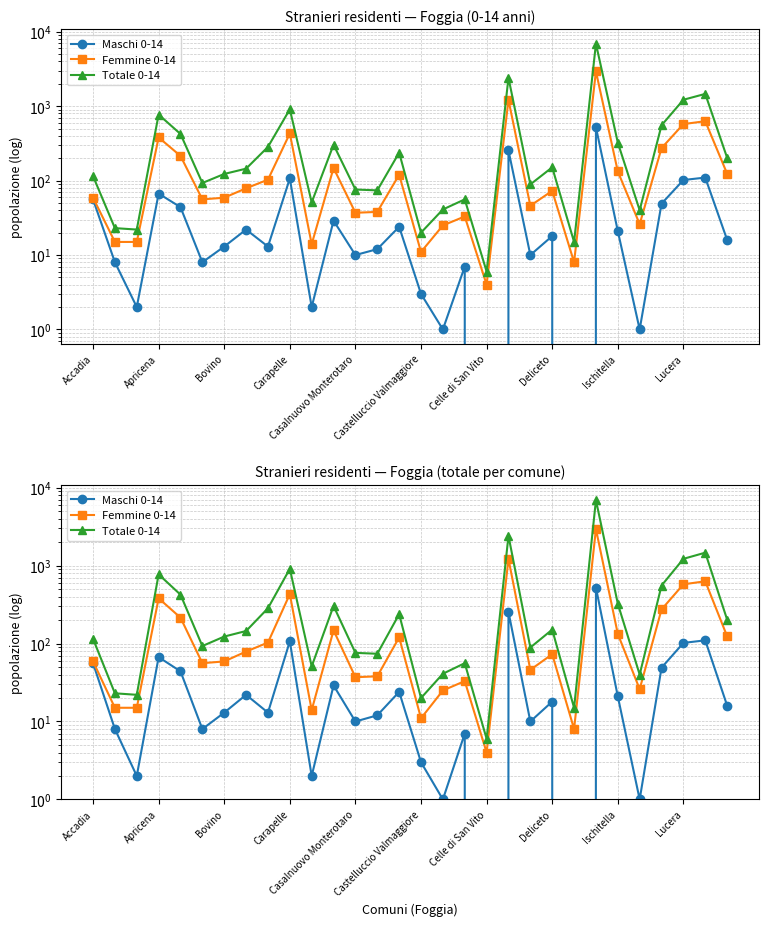

True or false: Totale 0-14 and Maschi 0-14 cross at least once.

False